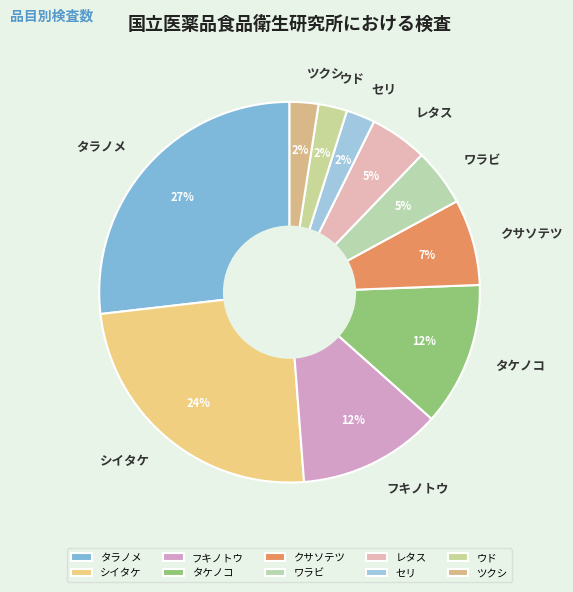

How many segments does this pie chart have?

10